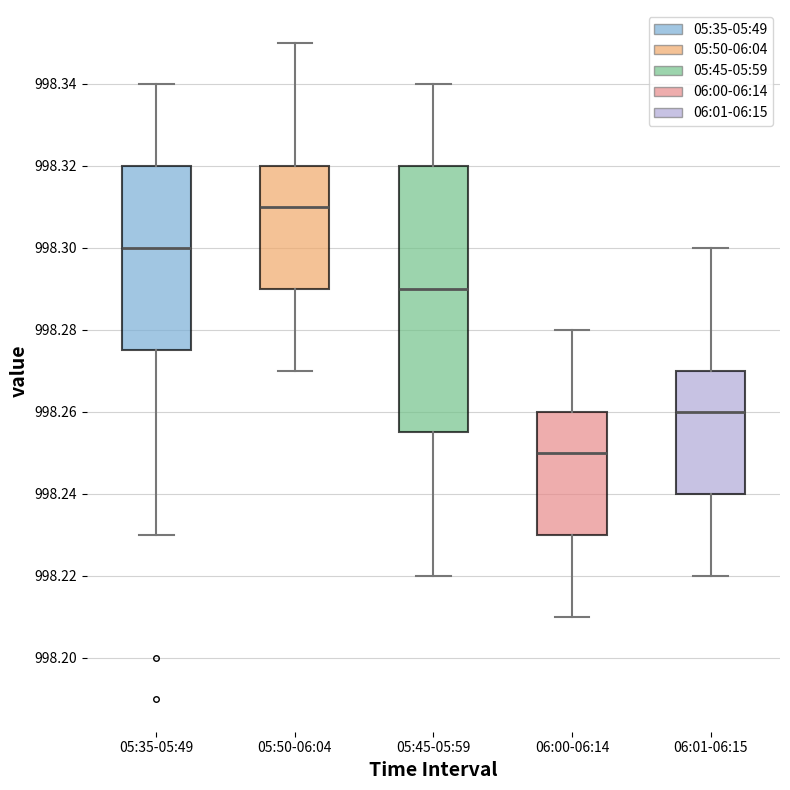

Which box has the highest median line?

05:50-06:04